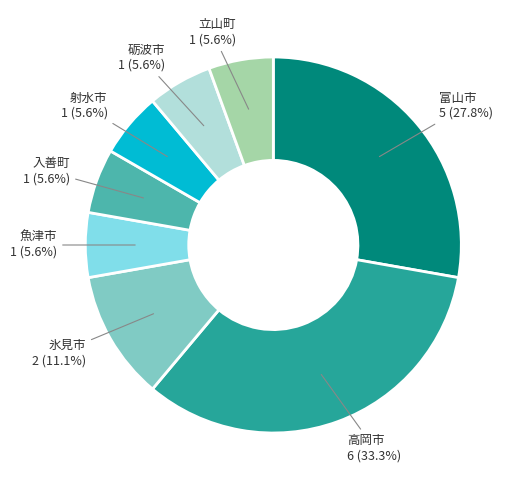

What is the ratio of the value at 入善町 to the value at 射水市?

1.0